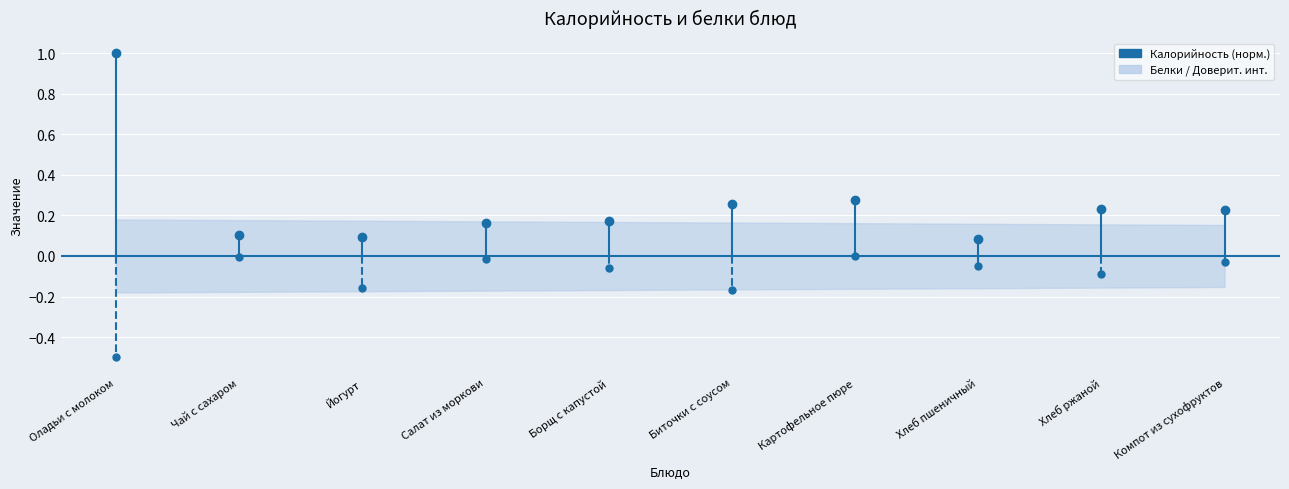

Between Оладьи с молоком and Чай с сахаром, which series saw the biggest shift?

Калорийность